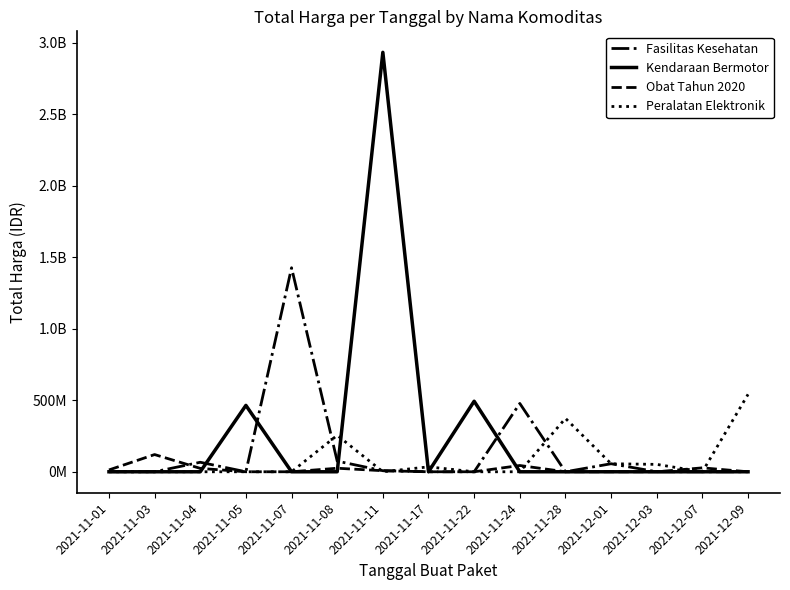

In Fasilitas Kesehatan, how many points are higher than both neighbors (excluding endpoints)?

4